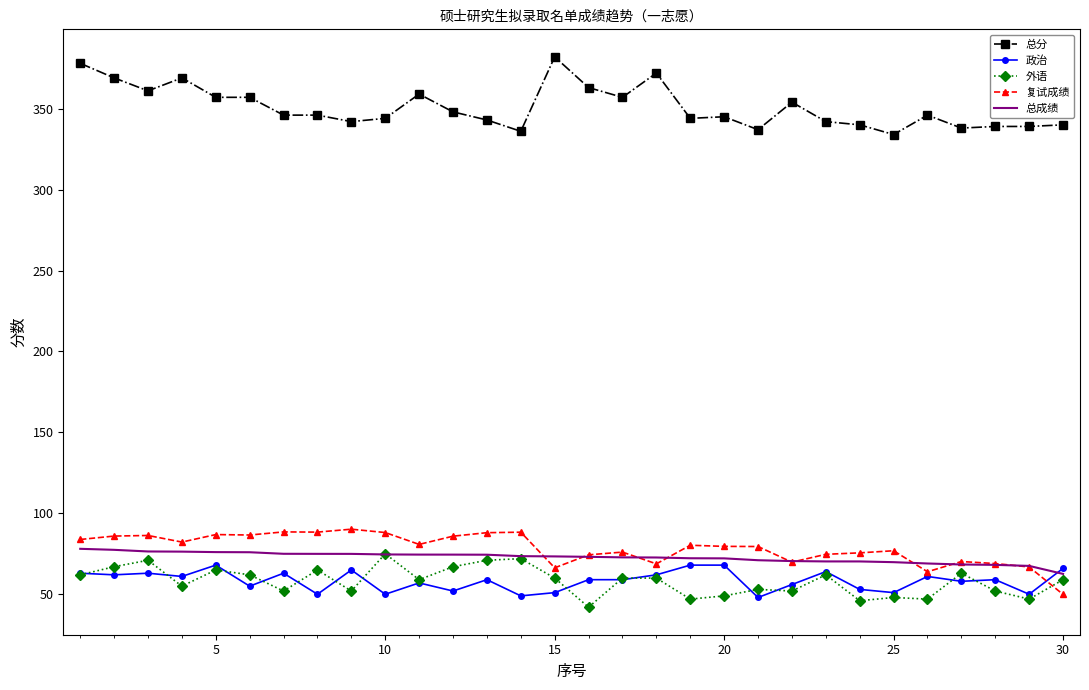

True or false: 总分 and 复试成绩 cross at least once.

False